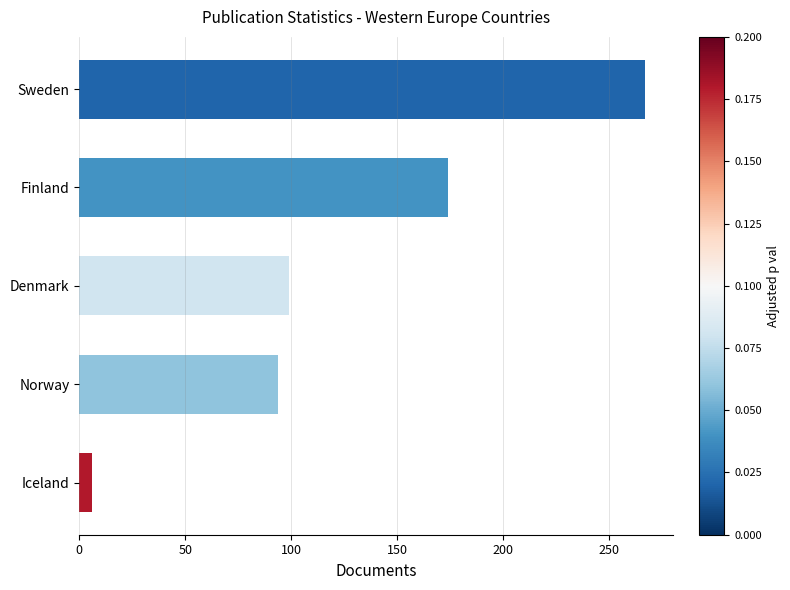

Which label corresponds to the smallest value in the chart?

Iceland